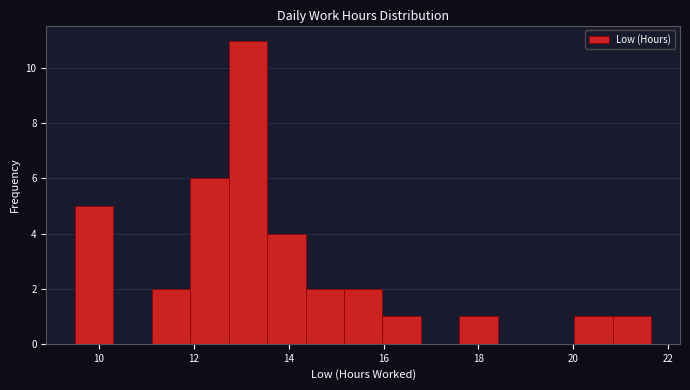

What is the height of the bar covering 16.0 to 16.8 on the x-axis? Neither the bar edges nor the heights are printed on the chart, so give them approximately, as read against the axes.

1